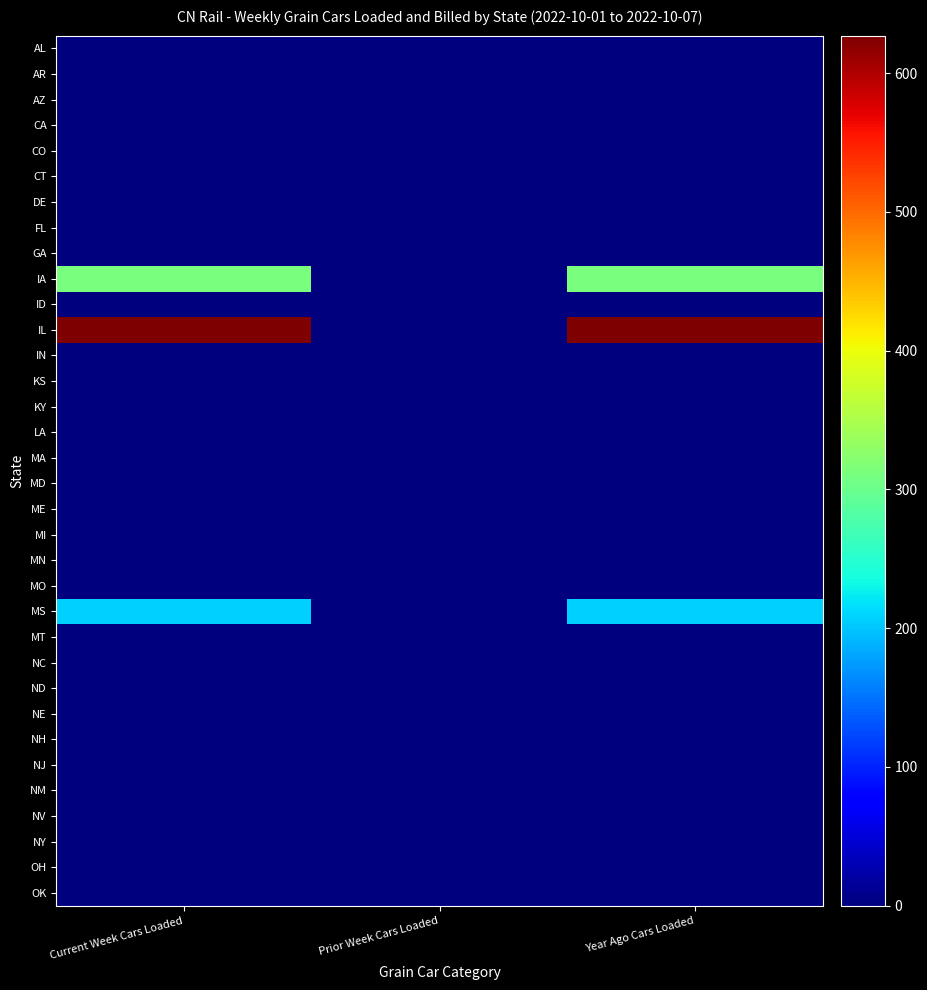

Which label corresponds to the largest value in the chart?

Current Week Cars Loaded